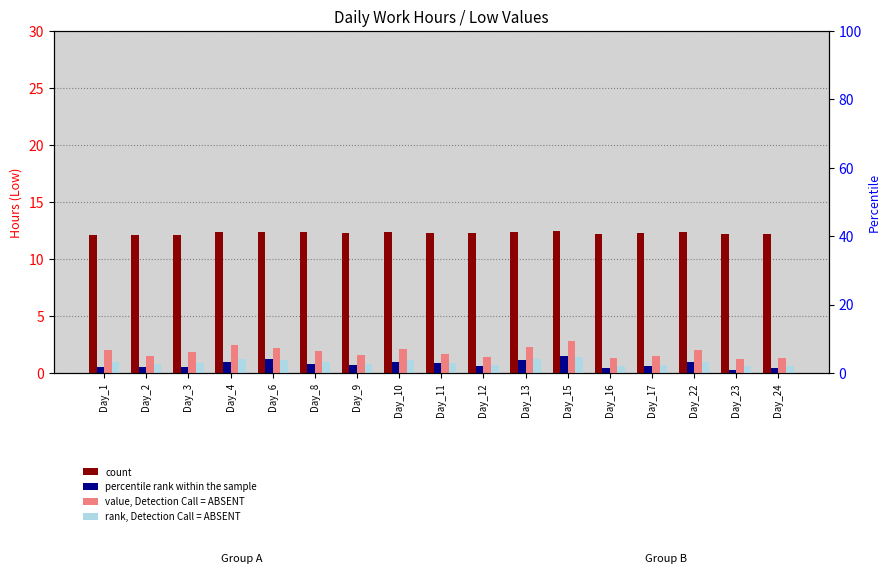

What is the smallest value displayed?

0.3